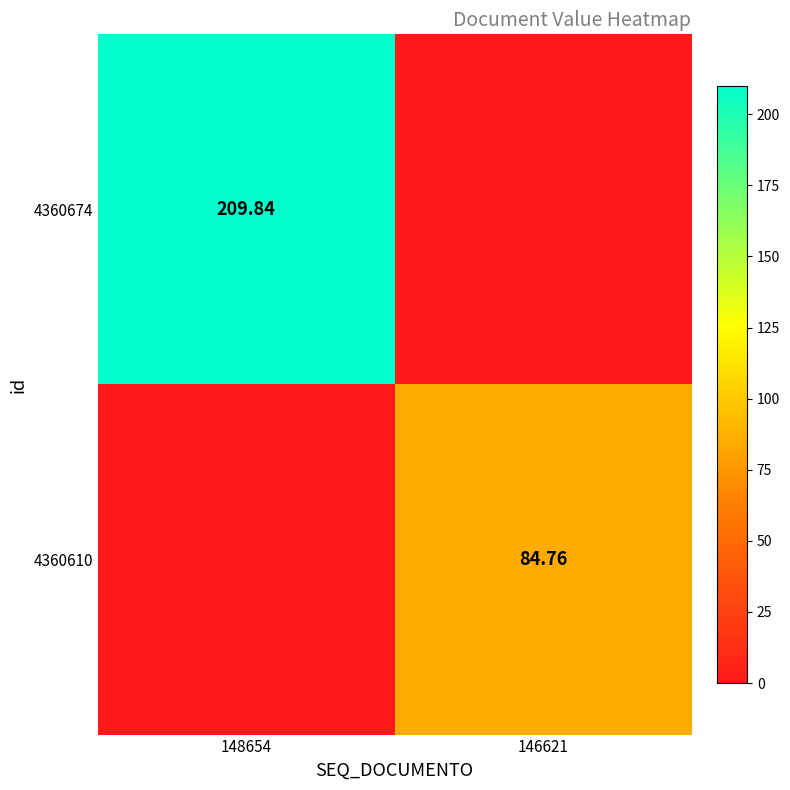

Is the value of 4360674 at 148654 greater than the value of 4360610 at 146621?

Yes